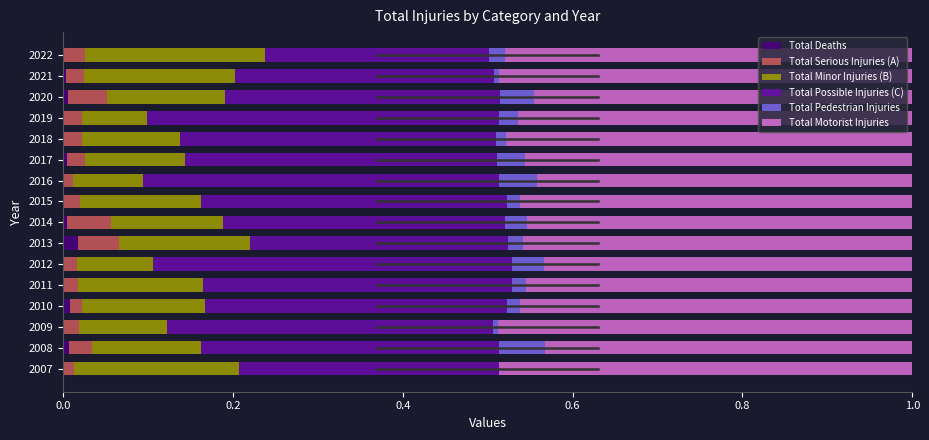

Which series has the largest total across all categories?

Total Motorist Injuries